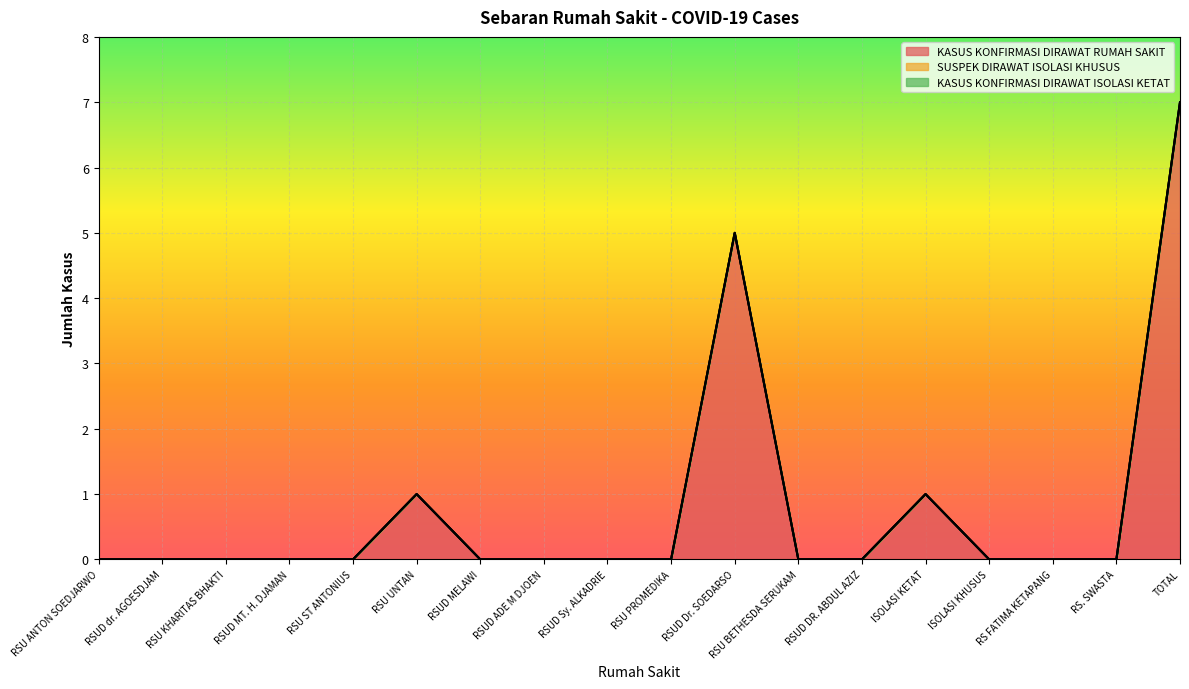

Reading left to right, what are all the values shown in this chart?

KASUS KONFIRMASI DIRAWAT RUMAH SAKIT: 0	0	0	0	0	1	0	0	0	0	5	0	0	1	0	0	0	7
SUSPEK DIRAWAT ISOLASI KHUSUS: 0	0	0	0	0	0	0	0	0	0	0	0	0	0	0	0	0	0
KASUS KONFIRMASI DIRAWAT ISOLASI KETAT: 0	0	0	0	0	0	0	0	0	0	0	0	0	0	0	0	0	0